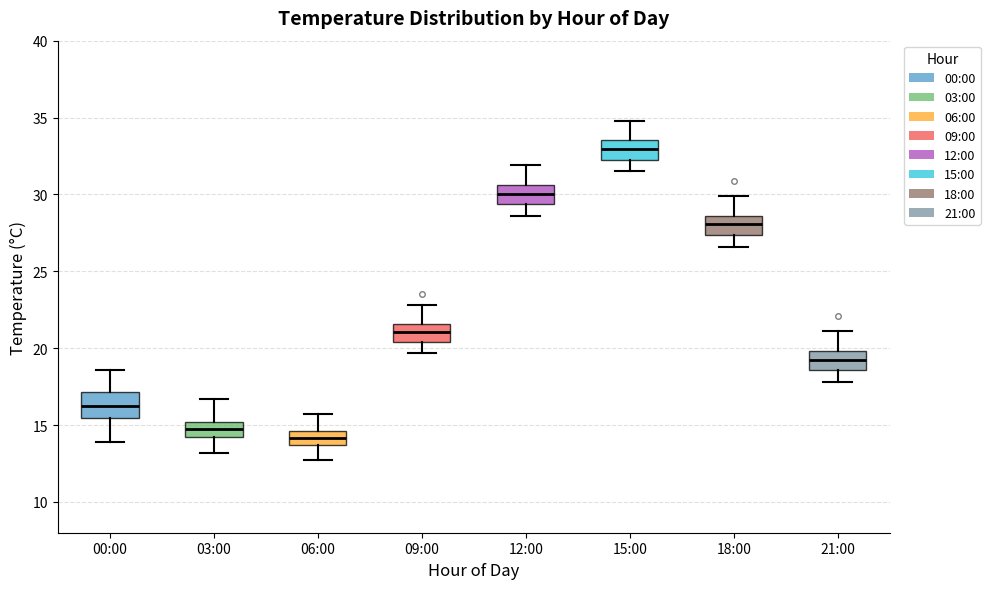

Reading left to right, transcribe this box plot: for each box, give where its median line is, the range the box spans, and where its two whiskers end, as read against the y-axis. The values are not printed on the chart, so give them approximately, as read against the axis.

00:00: median 16.5, box 15.5 to 17.0, whiskers 14.0 to 18.5
03:00: median 15.0 (inside the box), box 14.0 to 15.0, whiskers 13.0 to 16.5
06:00: median 14.0, box 13.5 to 14.5, whiskers 12.5 to 15.5
09:00: median 21.0, box 20.5 to 21.5, whiskers 19.5 to 23.0
12:00: median 30.0, box 29.5 to 30.5, whiskers 28.5 to 32.0
15:00: median 33.0, box 32.5 to 33.5, whiskers 31.5 to 35.0
18:00: median 28.0, box 27.5 to 28.5, whiskers 26.5 to 30.0
21:00: median 19.5, box 18.5 to 20.0, whiskers 18.0 to 21.0